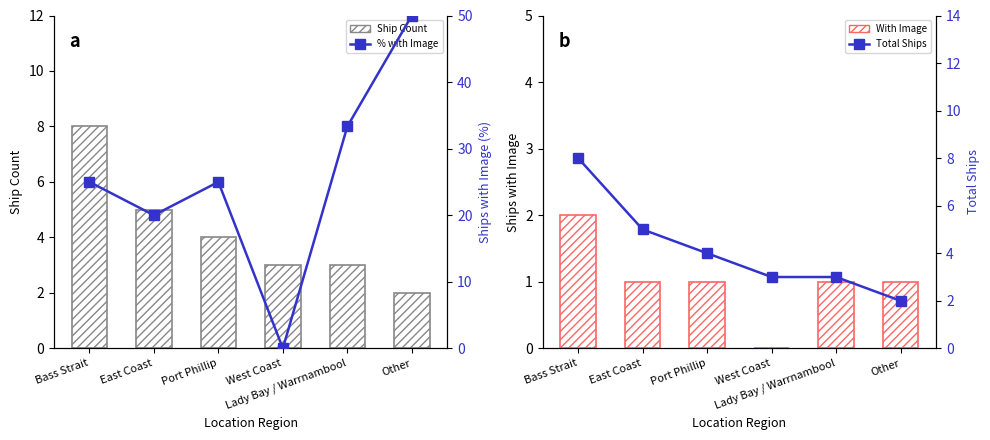

How many series are shown in this chart?

4